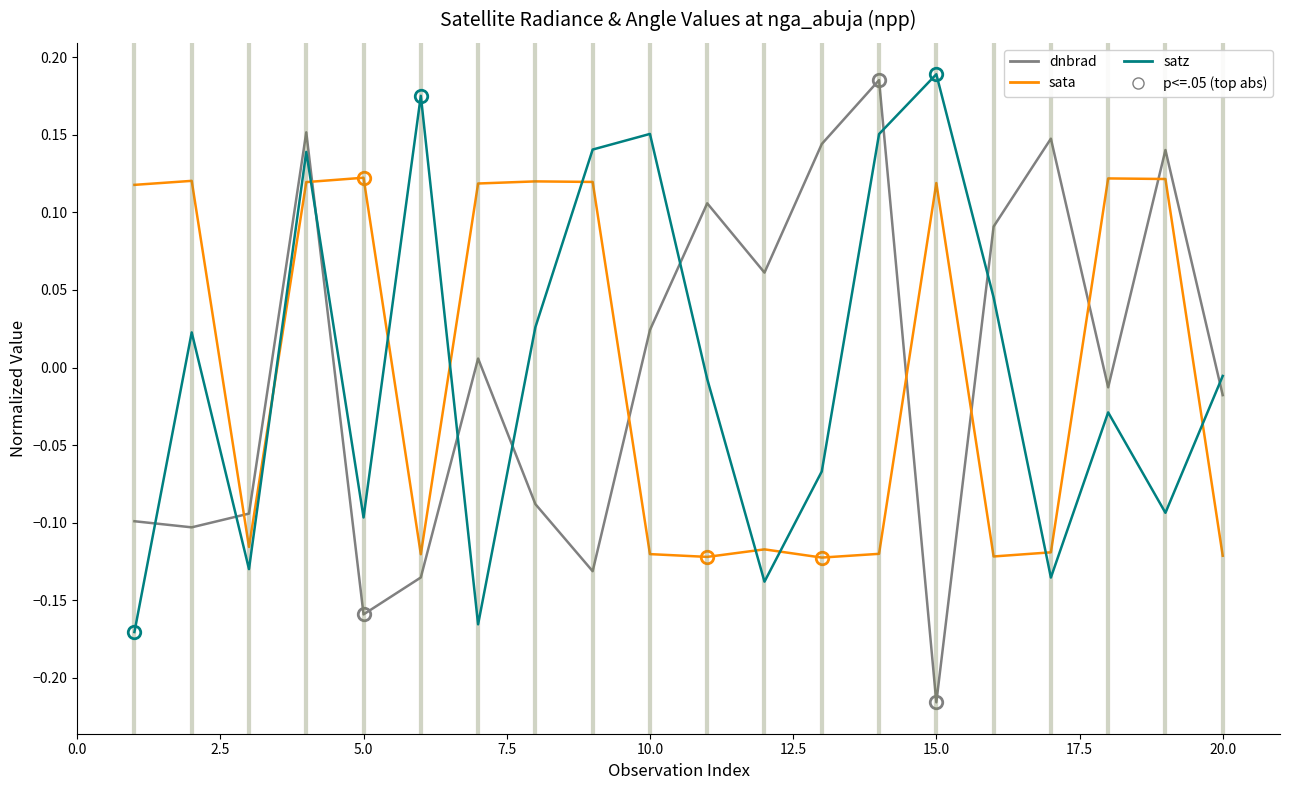

At how many categories does at least one series exceed 0?

18